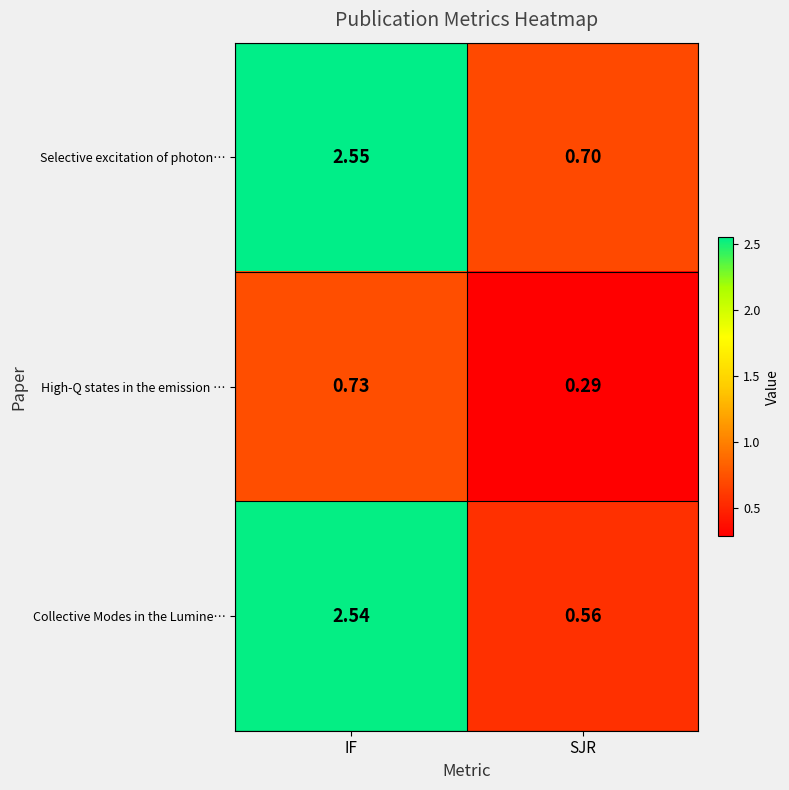

Which series changed the most between IF and SJR?

Collective Modes in the Lumine…